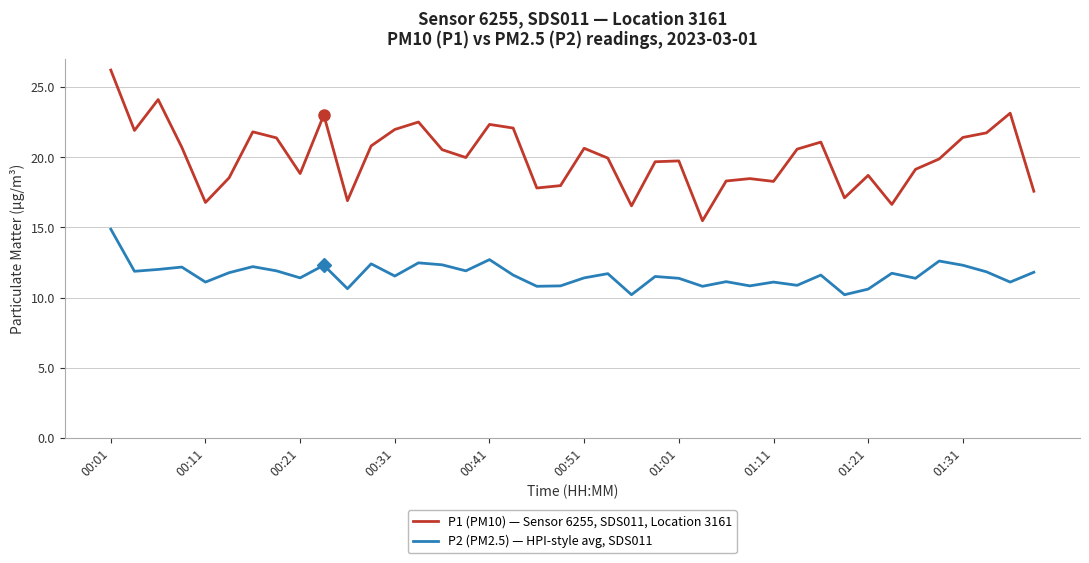

Which series has the widest spread of values?

P1 (PM10) — Sensor 6255, SDS011, Location 3161